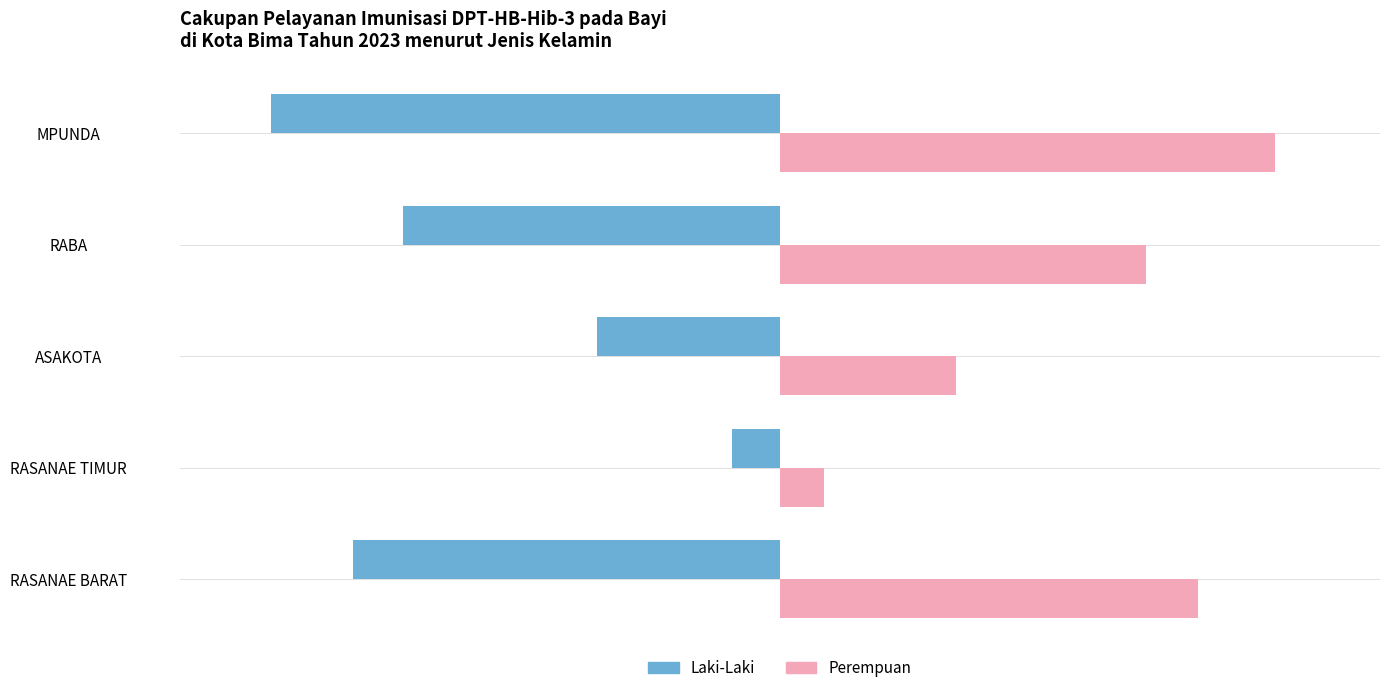

What is the sum of all Perempuan values?

2498